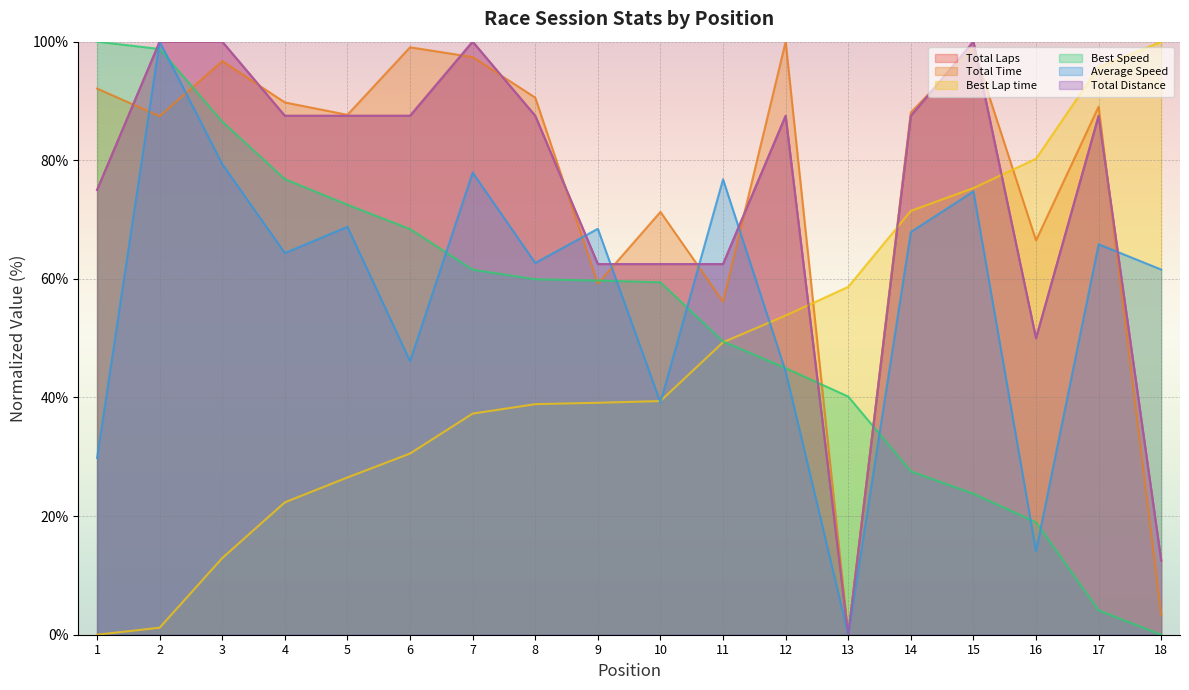

Is the value of Total Distance at 5 greater than the value of Total Time at 10?

Yes